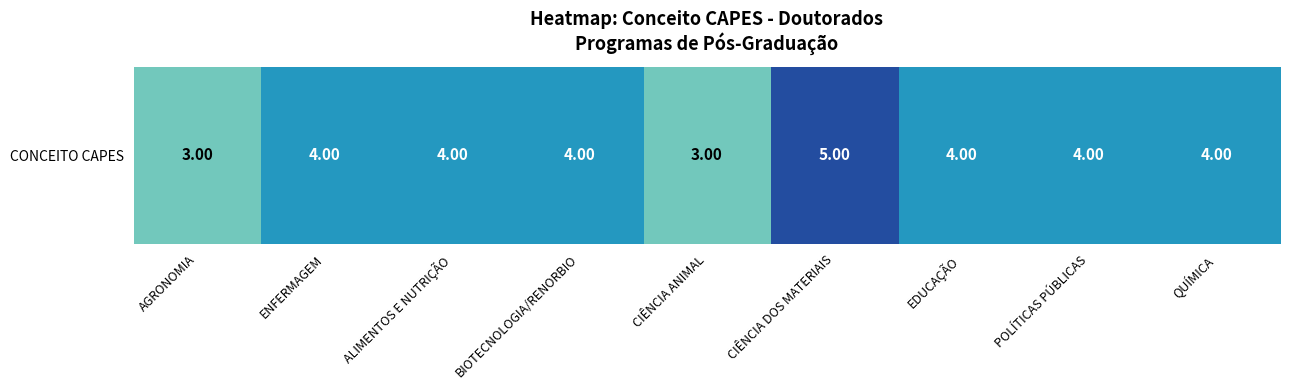

Is it true that the value at POLÍTICAS PÚBLICAS is 7?

False